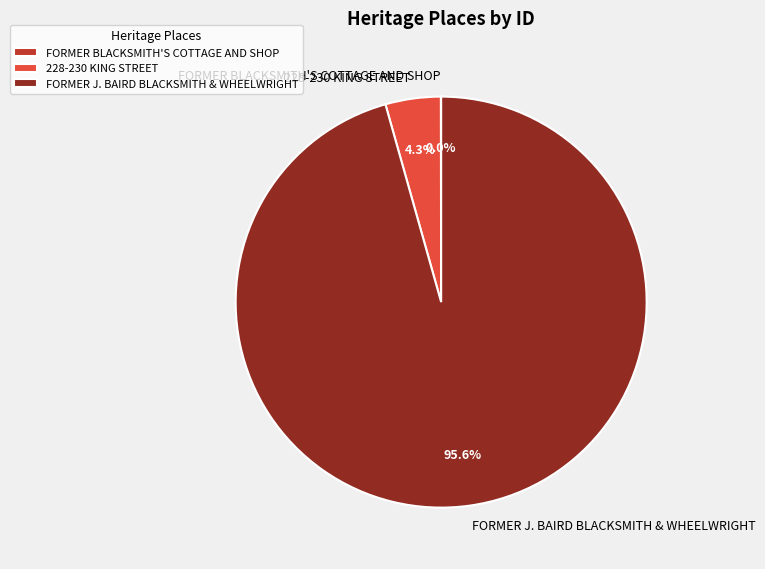

Which slice is the largest?

FORMER J. BAIRD BLACKSMITH & WHEELWRIGHT